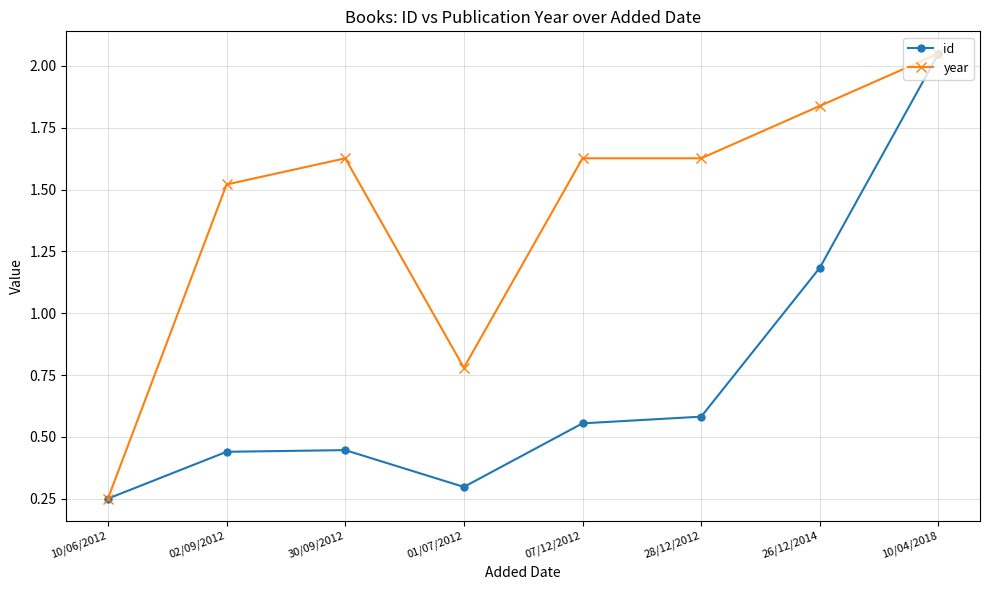

What are all the series names shown in the legend?

id, year